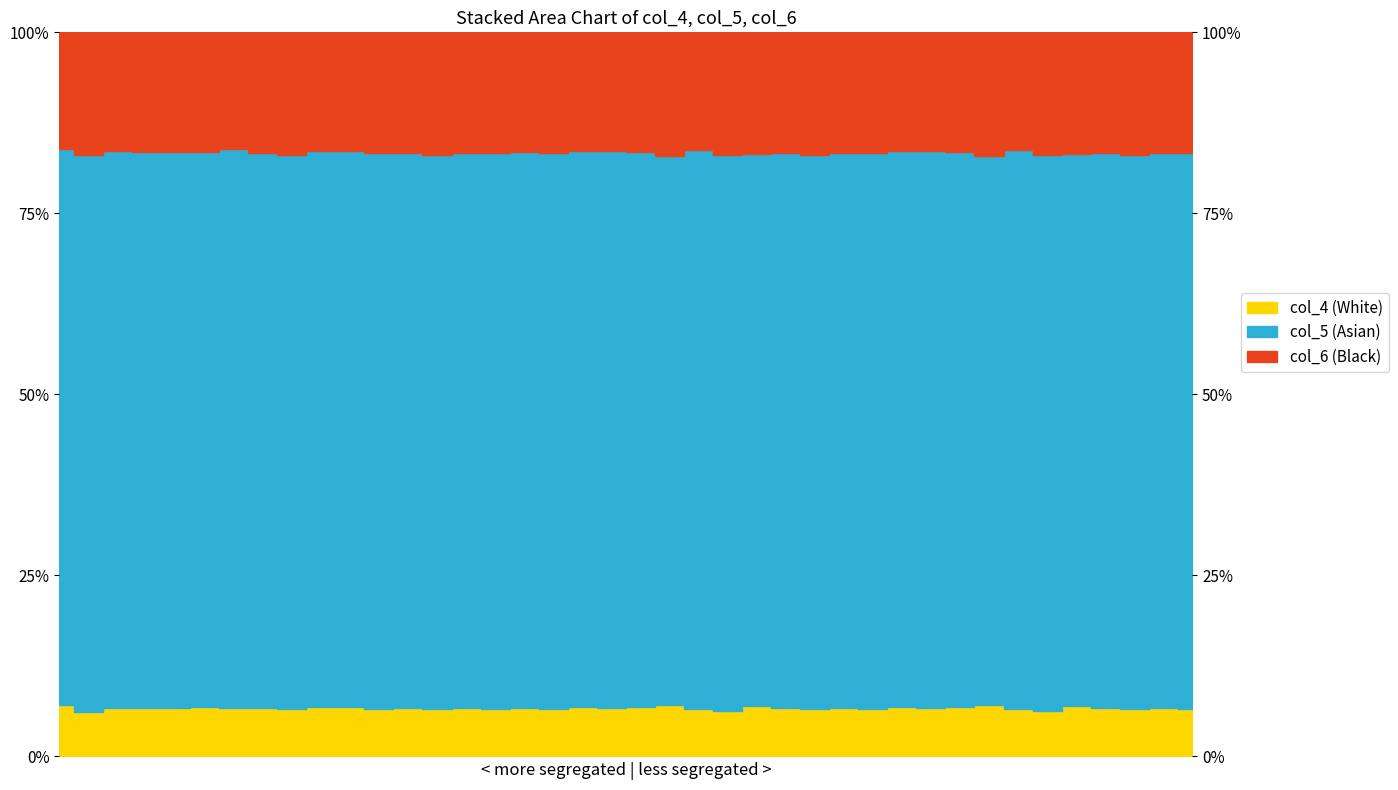

Where is the first local maximum for col_5?

5